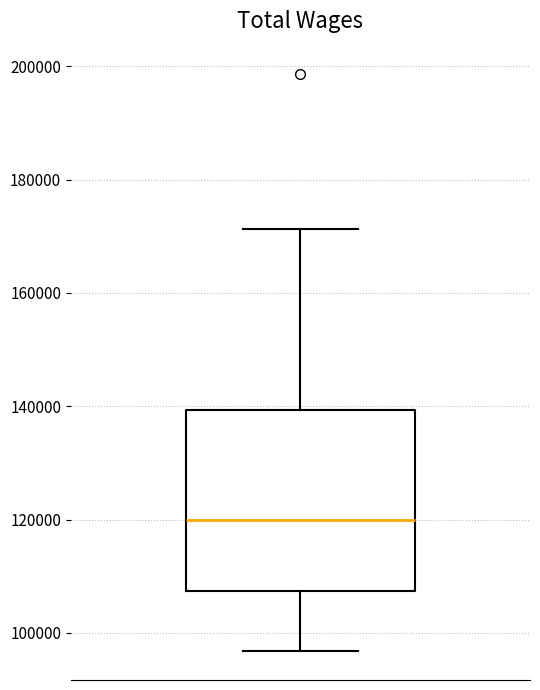

Transcribe this box plot: give where the median line is, the range the box spans, and where the two whiskers end, as read against the y-axis. The values are not printed on the chart, so give them approximately, as read against the axis.

median 120000, box 108000 to 140000, whiskers 96000 to 172000